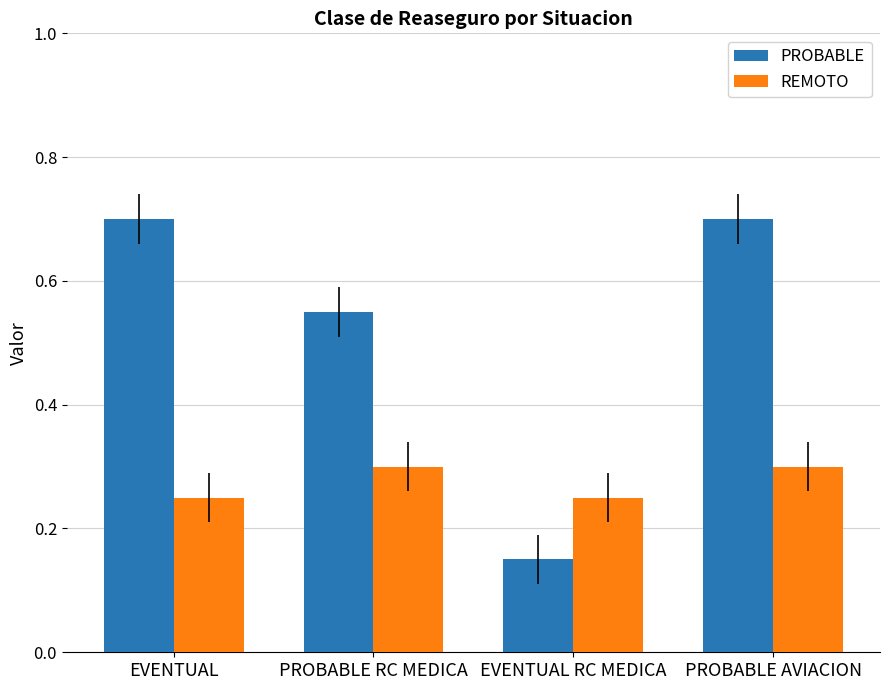

True or false: PROBABLE has a value of 0.4 at EVENTUAL.

False